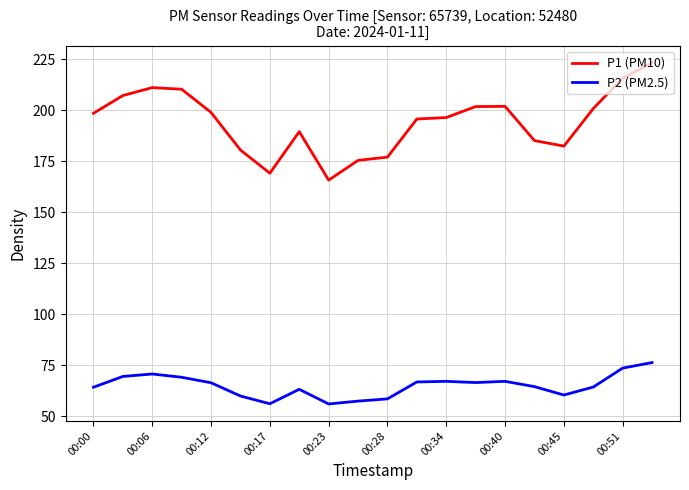

What are all the series names shown in the legend?

P1 (PM10), P2 (PM2.5)